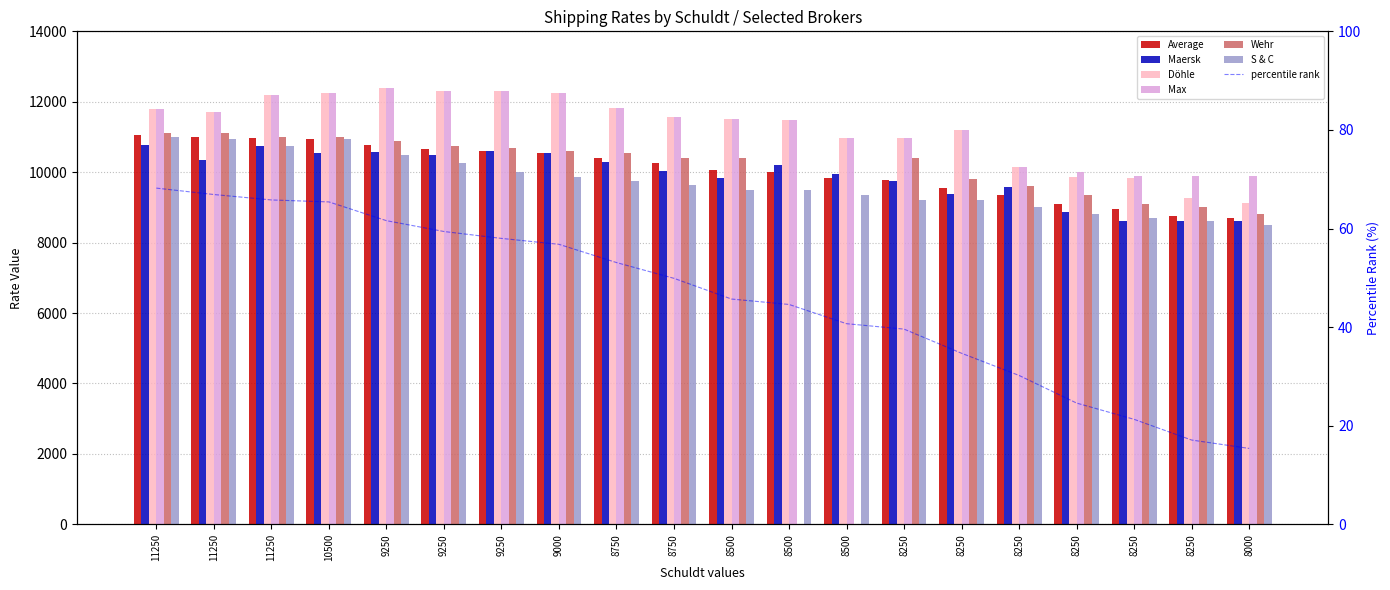

How many data points in Average are above 10247?

9